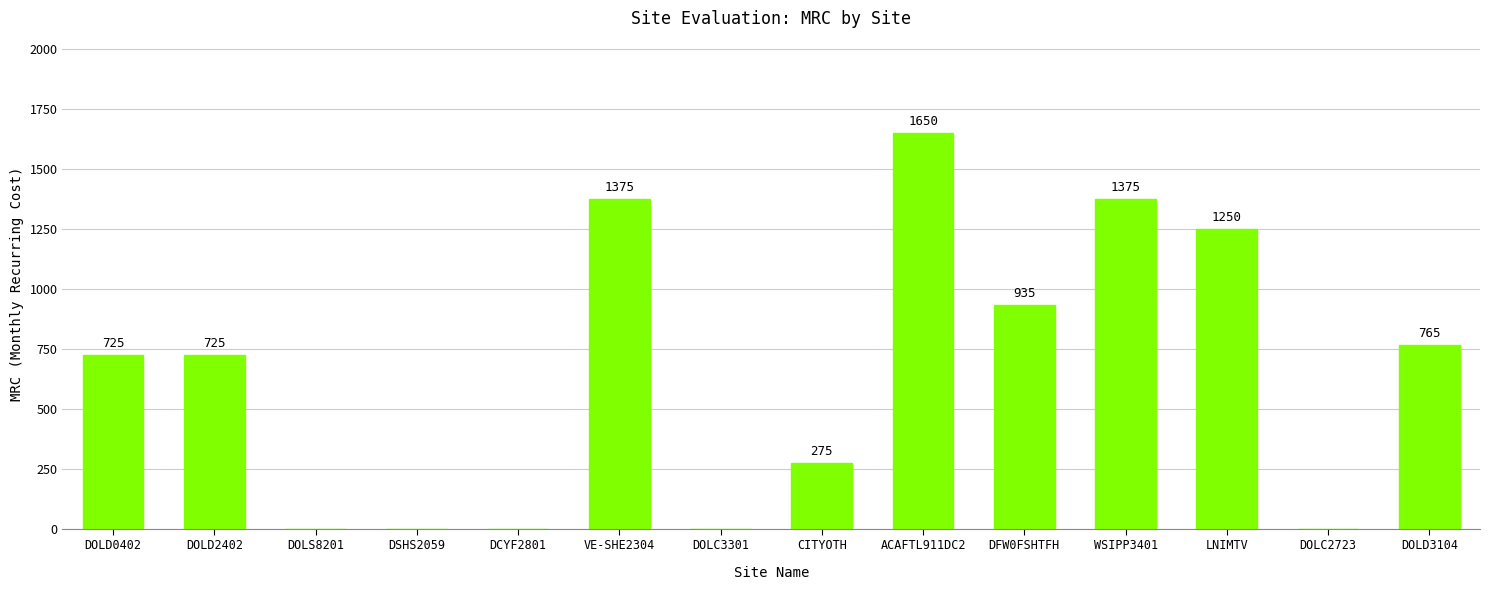

Are the bars horizontal?

No